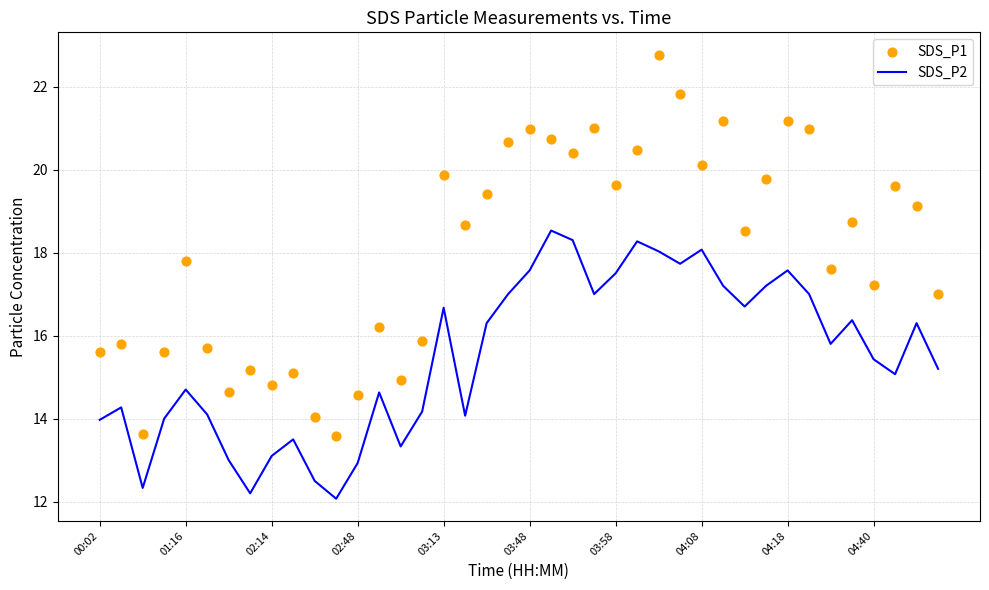

What are all the series names shown in the legend?

SDS_P2, SDS_P1